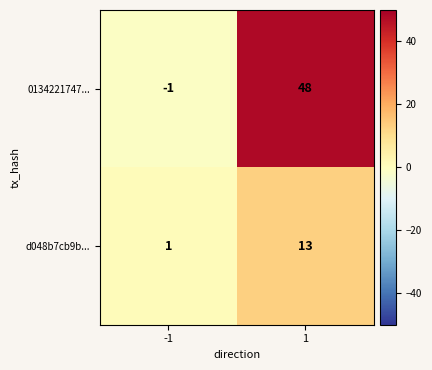

Which series has the largest total across all categories?

0134221747...